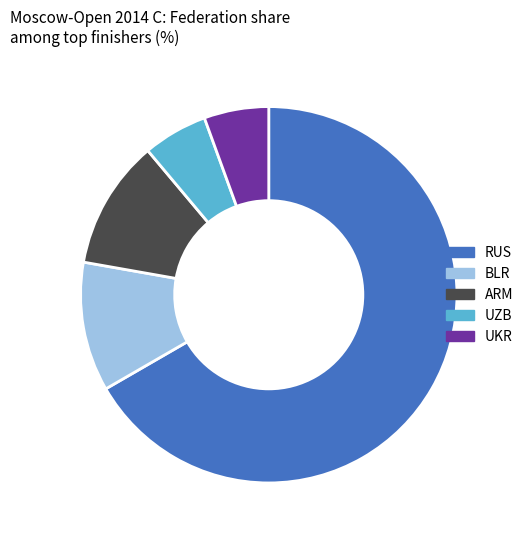

Is it true that BLR is 11% of the pie?

True